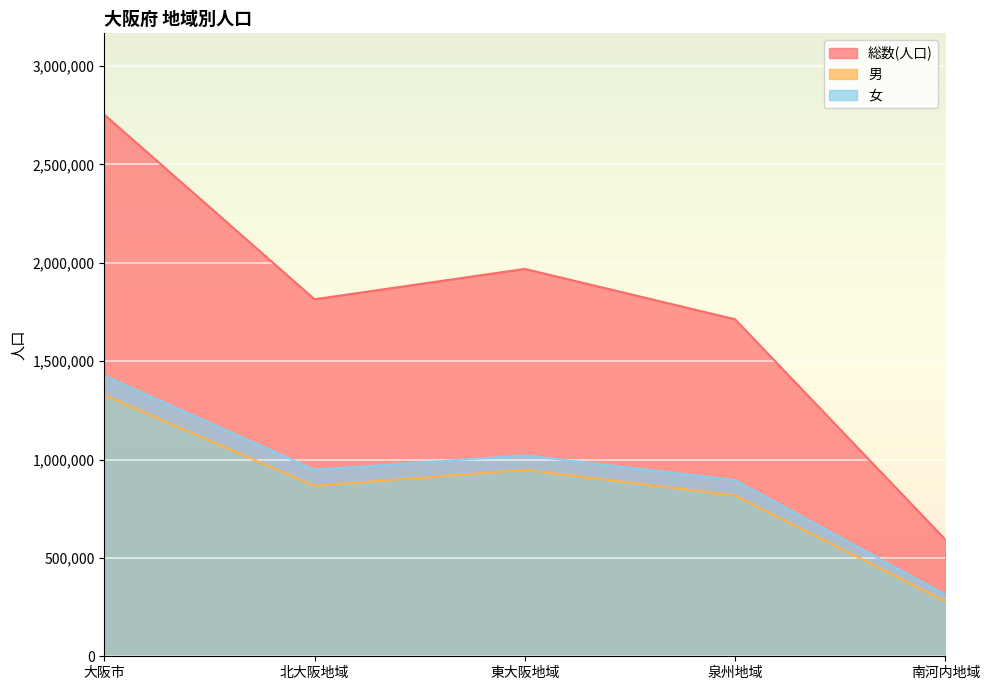

How many lines are shown in the chart?

3